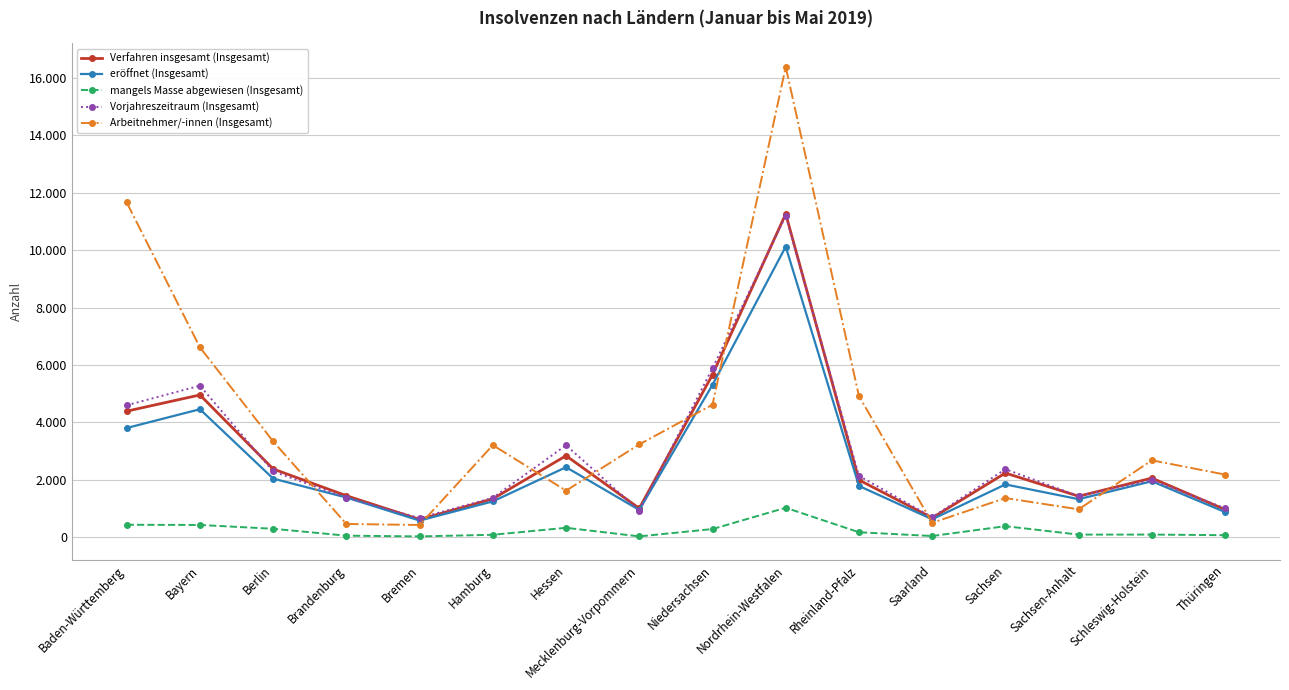

Reading left to right, what are all the values shown in this chart?

Verfahren insgesamt (Insgesamt): 4393	4958	2379	1447	621	1339	2840	1007	5667	11265	1996	676	2237	1430	2061	966
eröffnet (Insgesamt): 3807	4460	2044	1385	582	1250	2441	952	5312	10124	1788	627	1841	1327	1951	878
mangels Masse abgewiesen (Insgesamt): 435	429	296	55	30	87	330	31	286	1028	175	44	386	93	94	73
Vorjahreszeitraum (Insgesamt): 4599	5281	2293	1379	669	1375	3205	927	5889	11197	2138	700	2371	1435	1991	1011
Arbeitnehmer/-innen (Insgesamt): 11663	6615	3338	463	428	3209	1623	3236	4619	16384	4918	503	1366	973	2681	2184